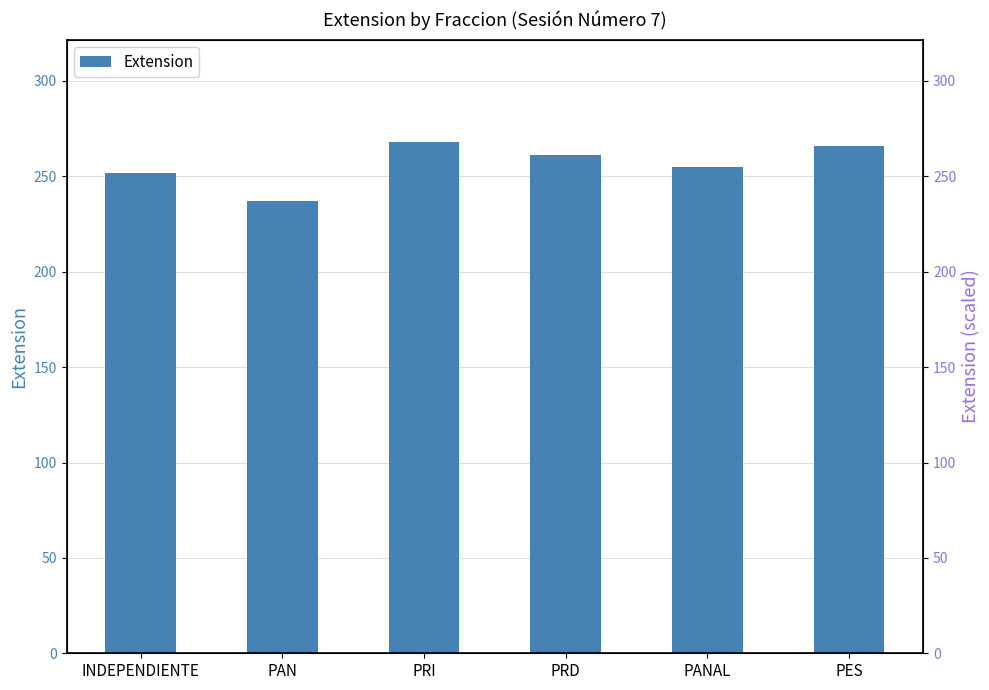

What is the label of the 6th bar from the right?

INDEPENDIENTE